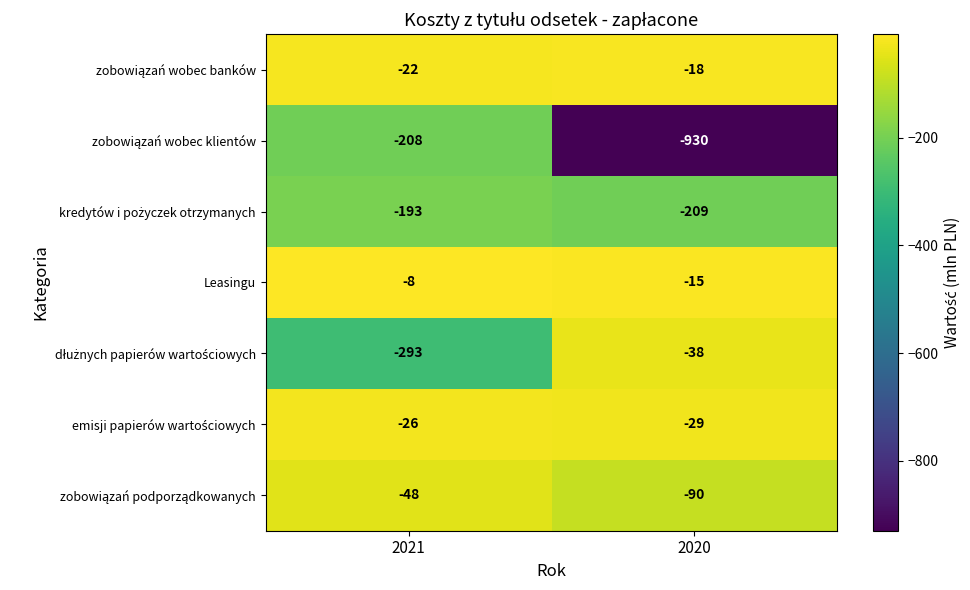

Which series has the largest total across all categories?

Leasingu